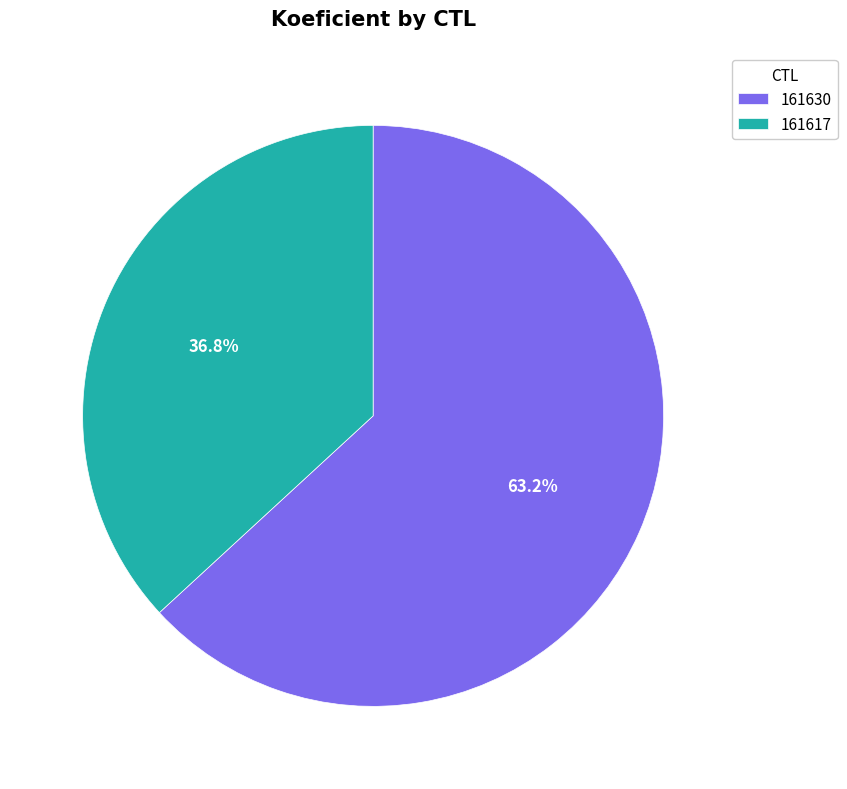

What percentage is the 161630 slice, to the nearest percent?

63%